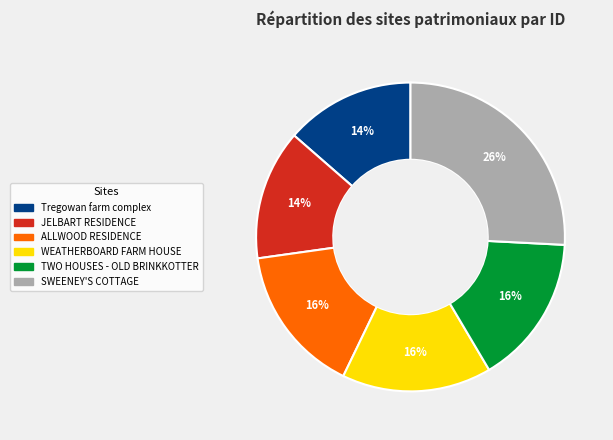

Is the sum of JELBART RESIDENCE and WEATHERBOARD FARM HOUSE greater than half?

No